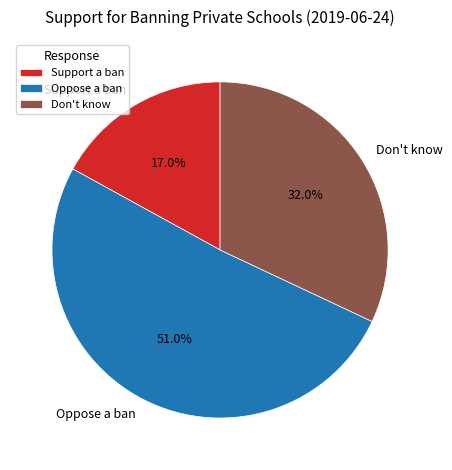

What percentage is the Support a ban slice, to the nearest percent?

17%